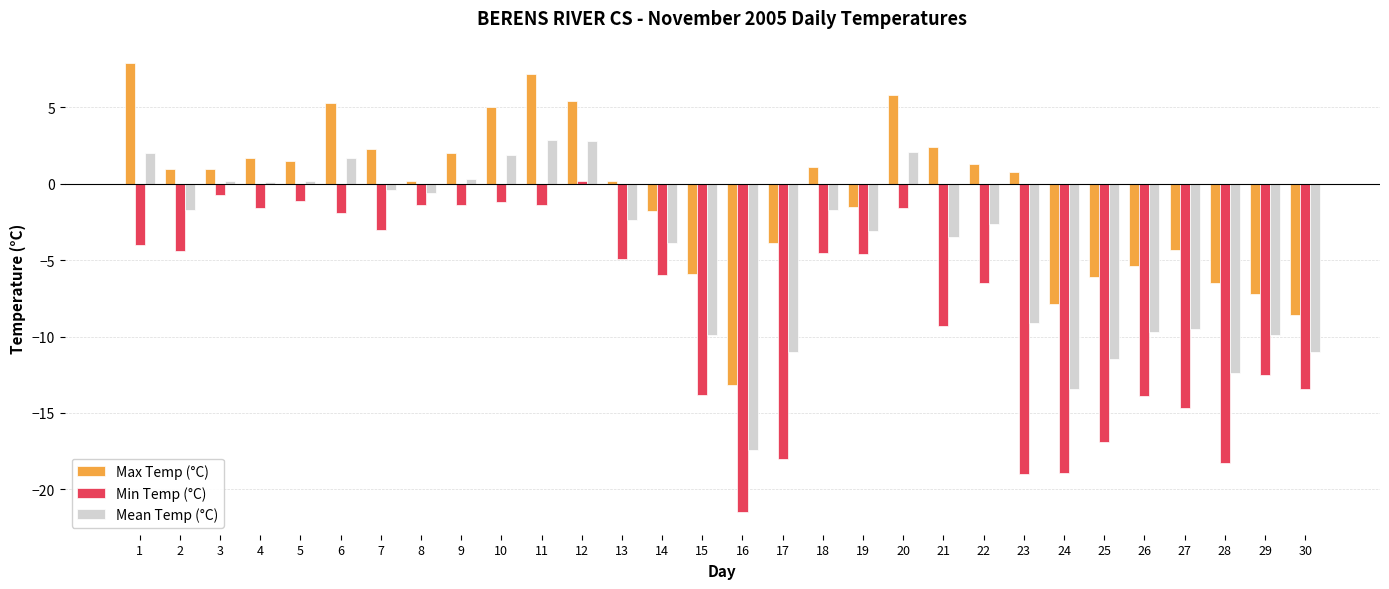

Which series has the largest total across all categories?

Max Temp (°C)